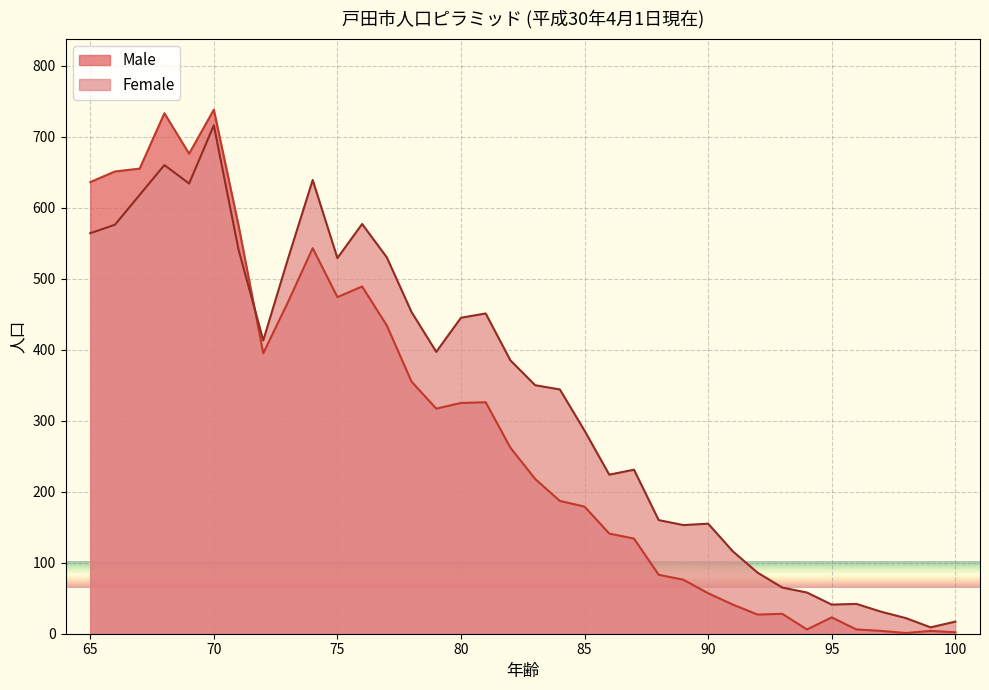

How many values in the Male series are below 262?

18